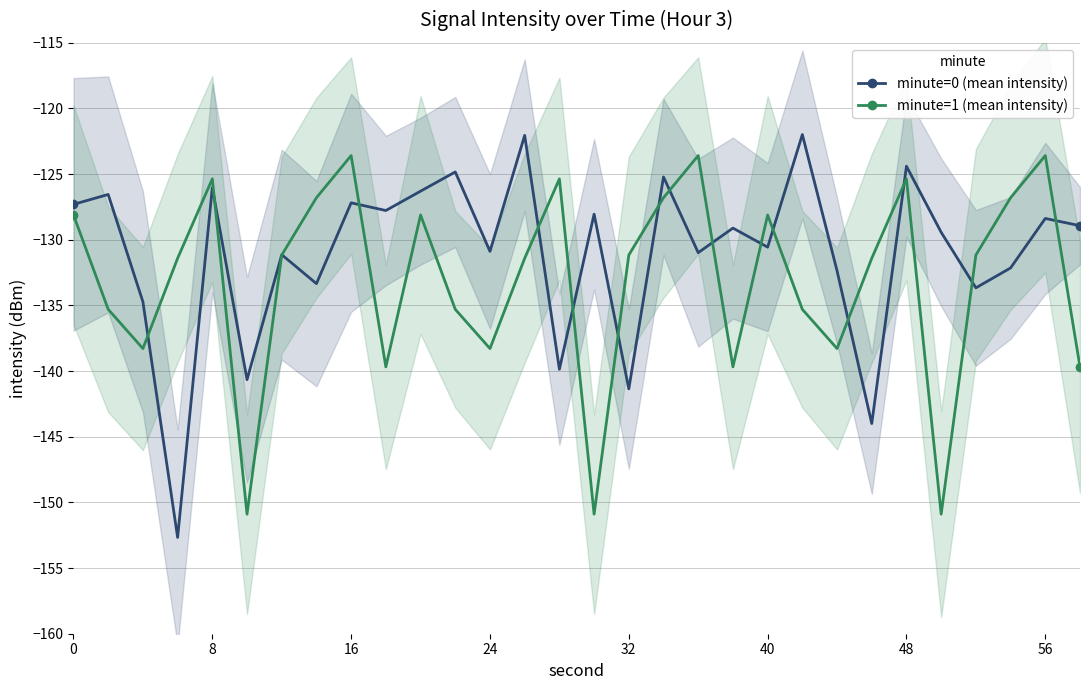

What is the maximum value for minute=0 (mean intensity)?

-122.0